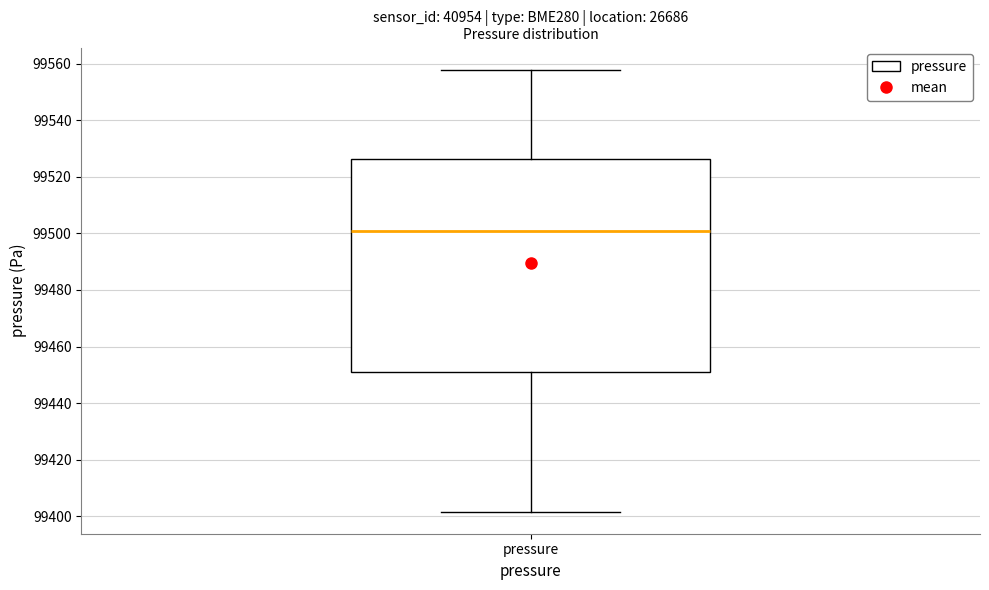

Where does the lower whisker of the box for pressure end on the y-axis? The values are not printed on the chart, so give them approximately, as read against the axis.

99402